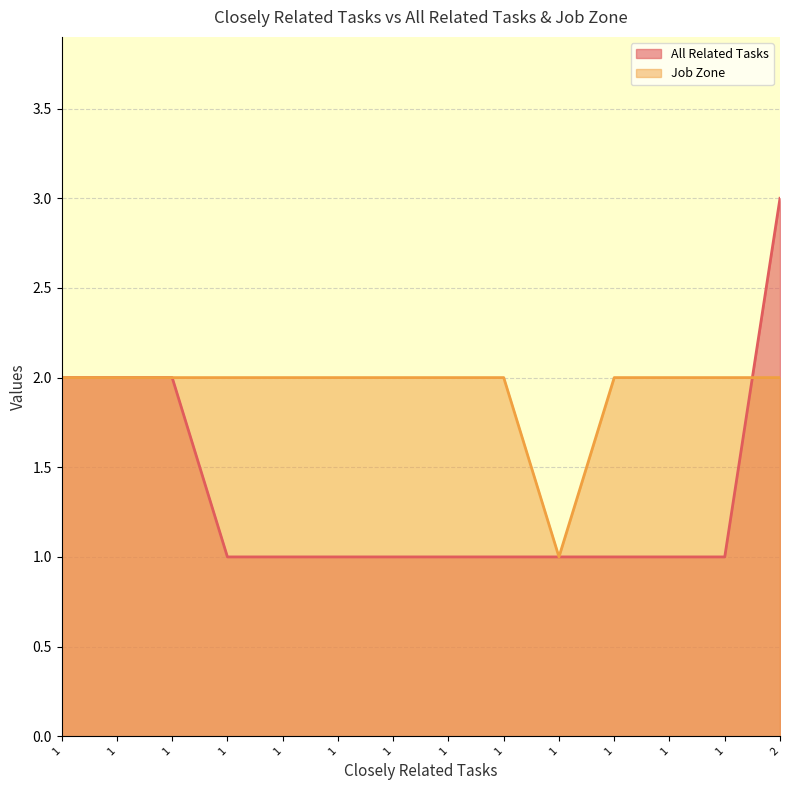

True or false: Job Zone and All Related Tasks intersect in this chart.

False